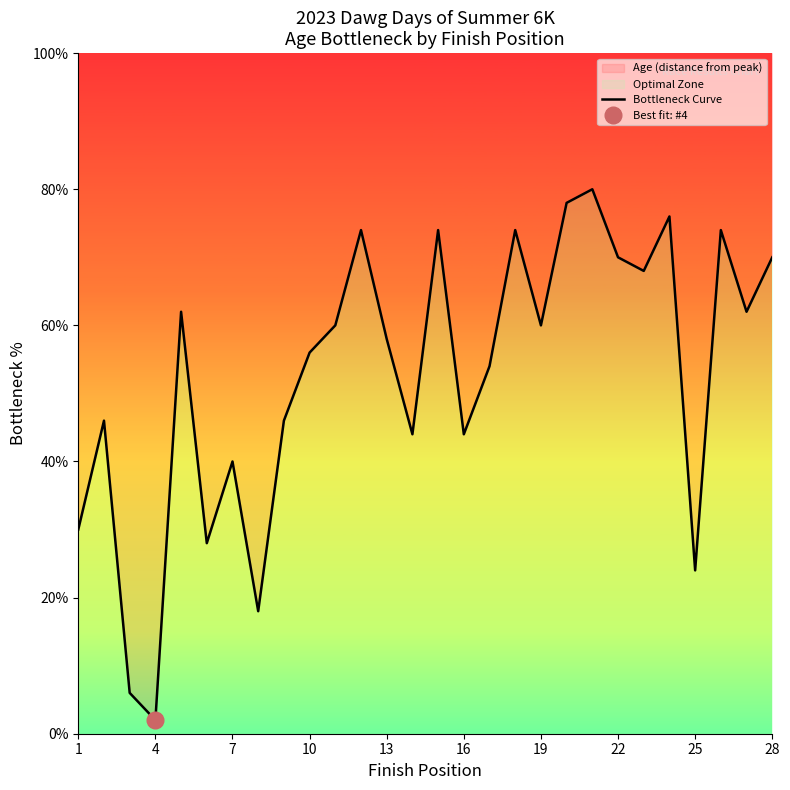

Reading right to left, transcribe all the data shown in this chart.

70	62	74	24	76	68	70	80	78	60	74	54	44	74	44	58	74	60	56	46	18	40	28	62	2	6	46	30